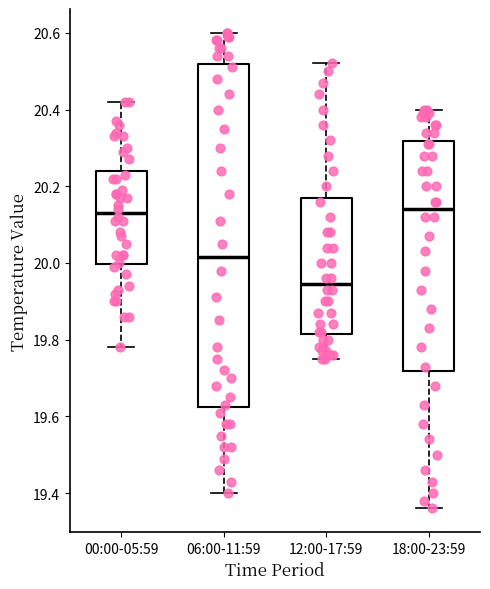

Where does the upper whisker of the box for 12:00-17:59 end on the y-axis? The values are not printed on the chart, so give them approximately, as read against the axis.

20.52